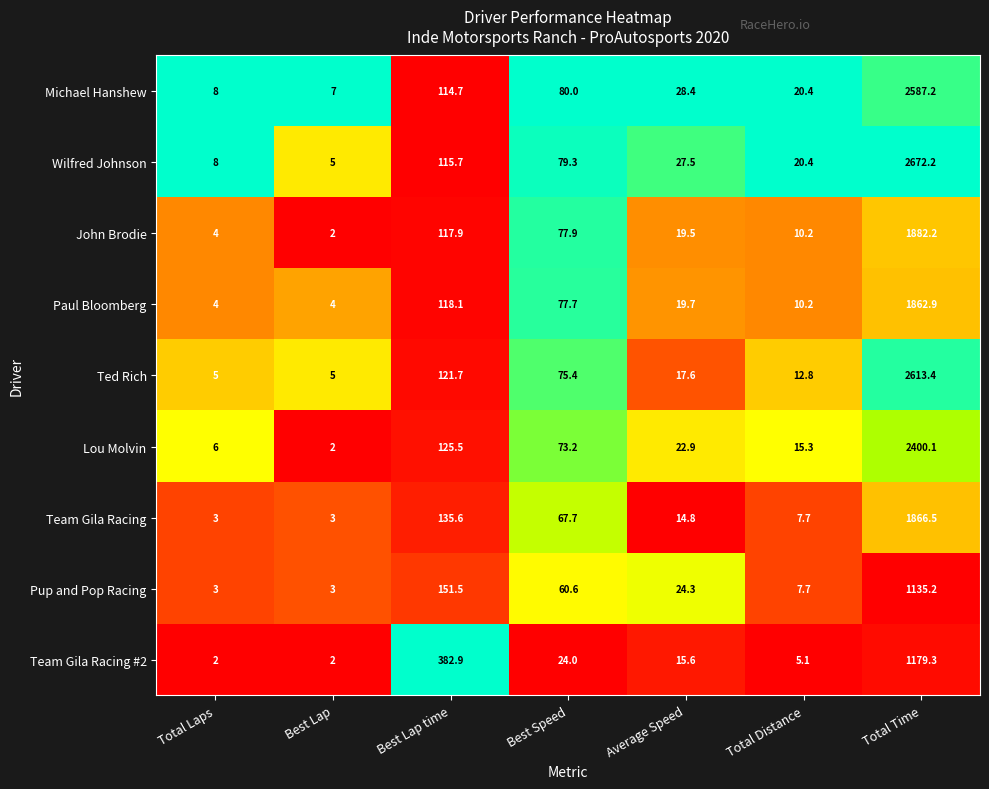

True or false: Michael Hanshew has a value of 20.4 at Total Distance.

True